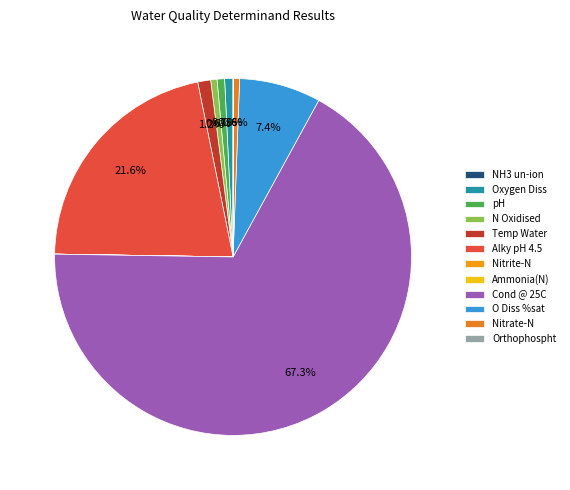

Between Alky pH 4.5 and Ammonia(N), which is larger?

Alky pH 4.5